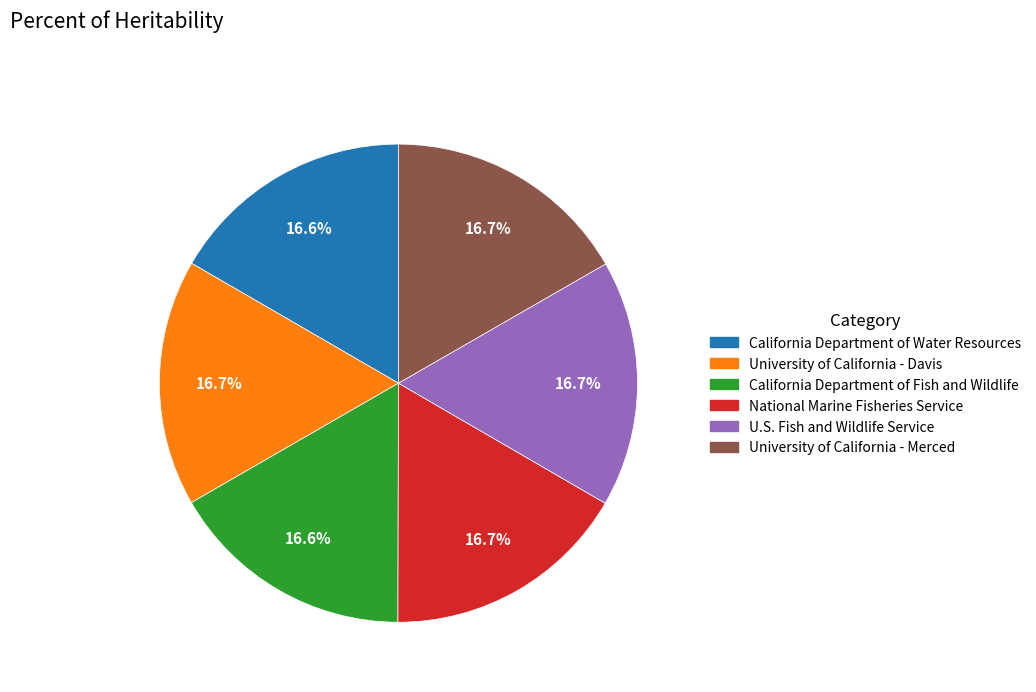

What is the ratio of the value at National Marine Fisheries Service to the value at University of California - Davis?

1.0